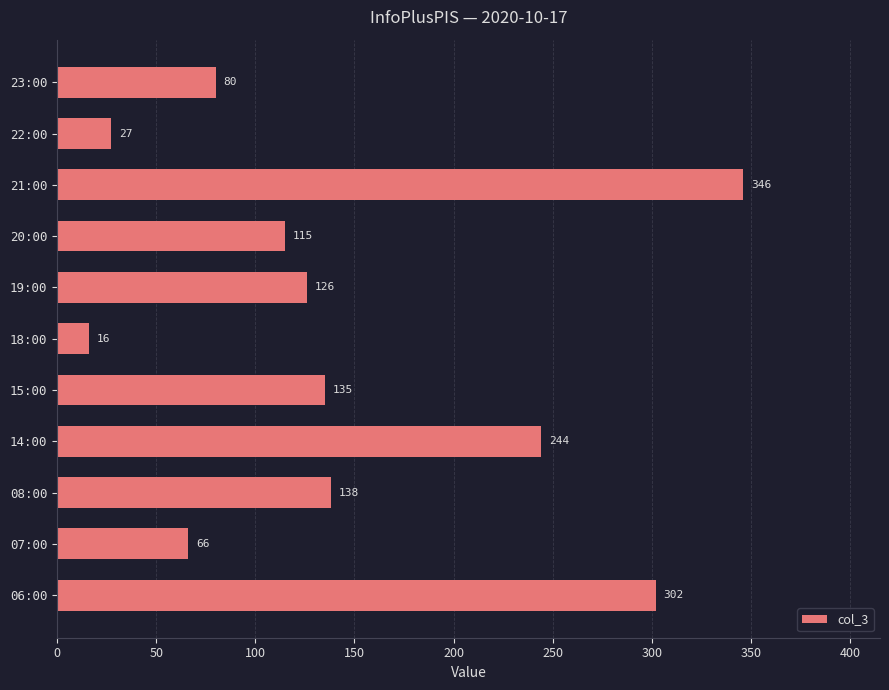

List the labels in order of value, smallest first.

18:00, 22:00, 07:00, 23:00, 20:00, 19:00, 15:00, 08:00, 14:00, 06:00, 21:00